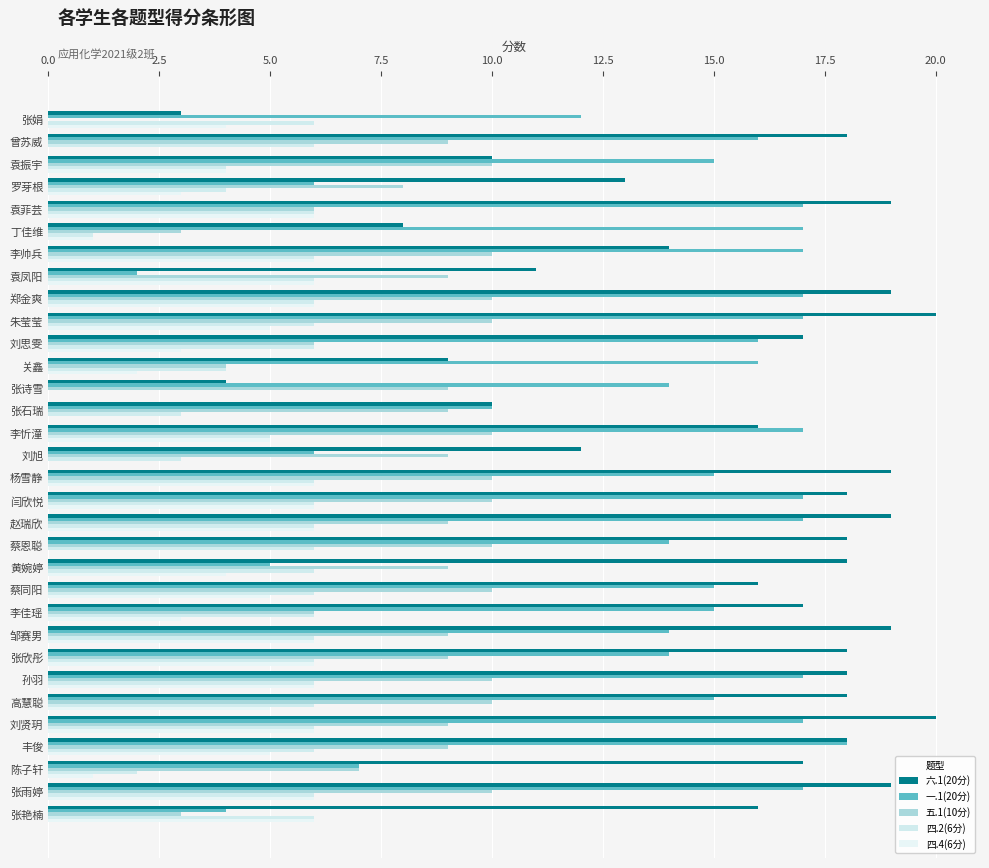

What are all the series names shown in the legend?

六.1(20分), 一.1(20分), 五.1(10分), 四.2(6分), 四.4(6分)